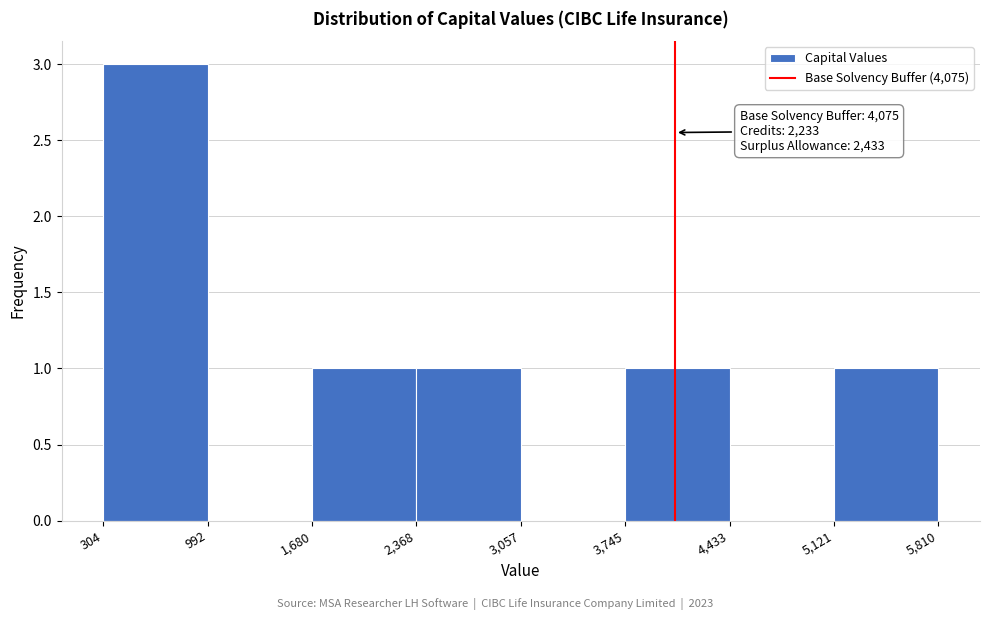

Over which range of the x-axis is the bar tallest?

304 to 992